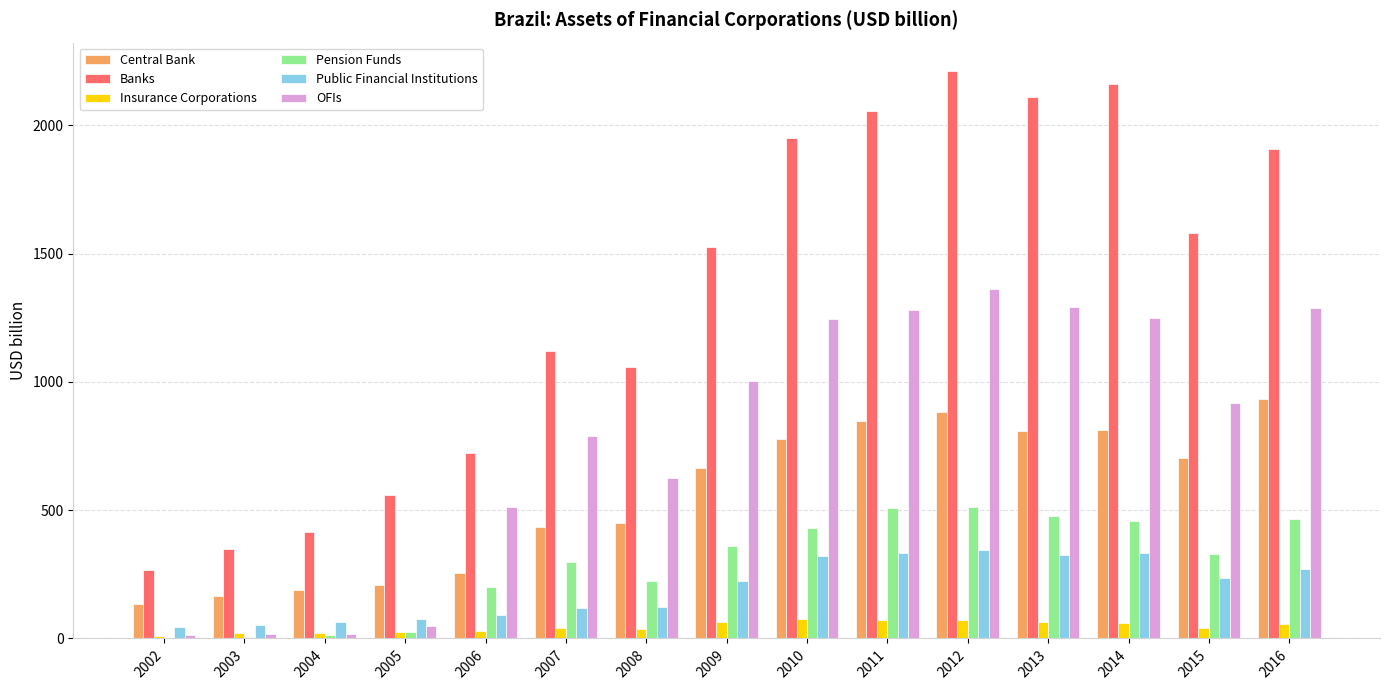

Is it true that Insurance Corporations equals 26.1 at 2005?

True